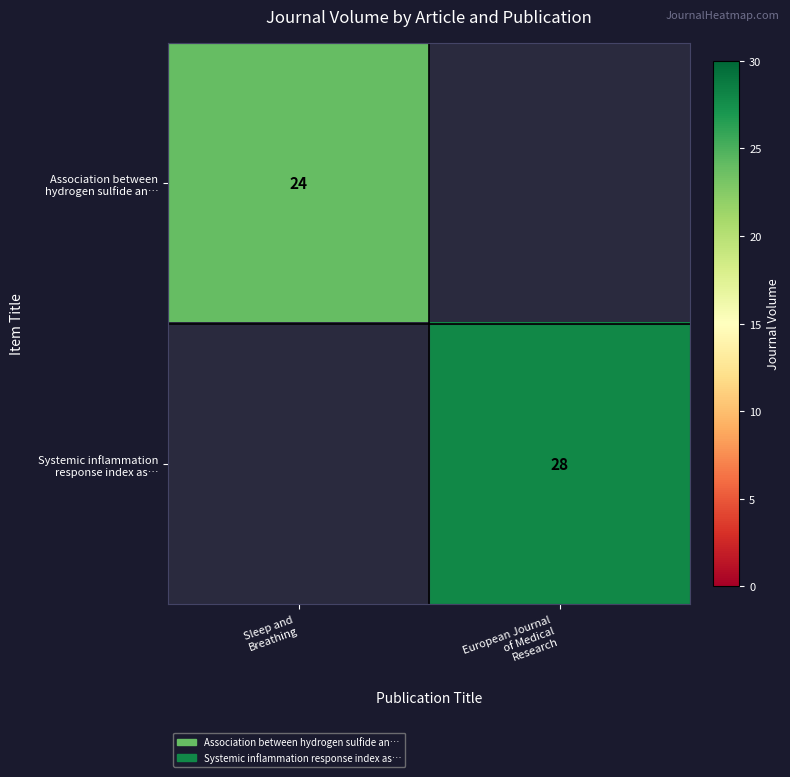

True or false: Association between hydrogen sulfide an… has a value of 24.0 at Sleep and Breathing.

True